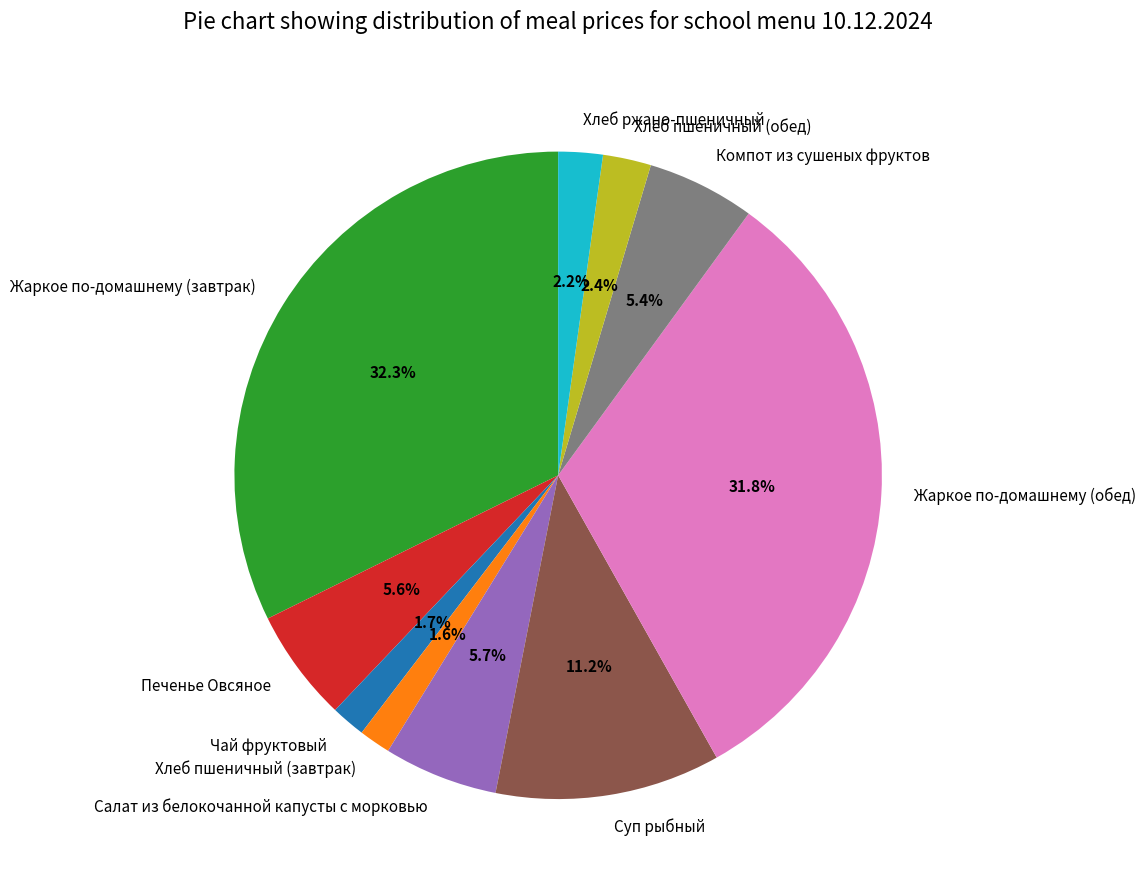

Does Хлеб ржано-пшеничный represent more than half of the total?

No